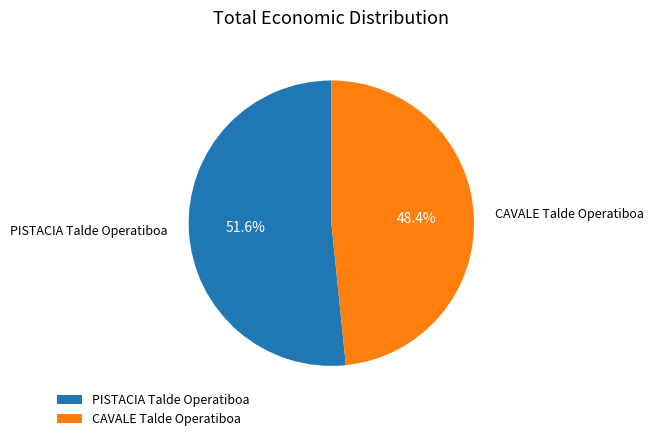

Which has a higher value, PISTACIA Talde Operatiboa or CAVALE Talde Operatiboa?

PISTACIA Talde Operatiboa